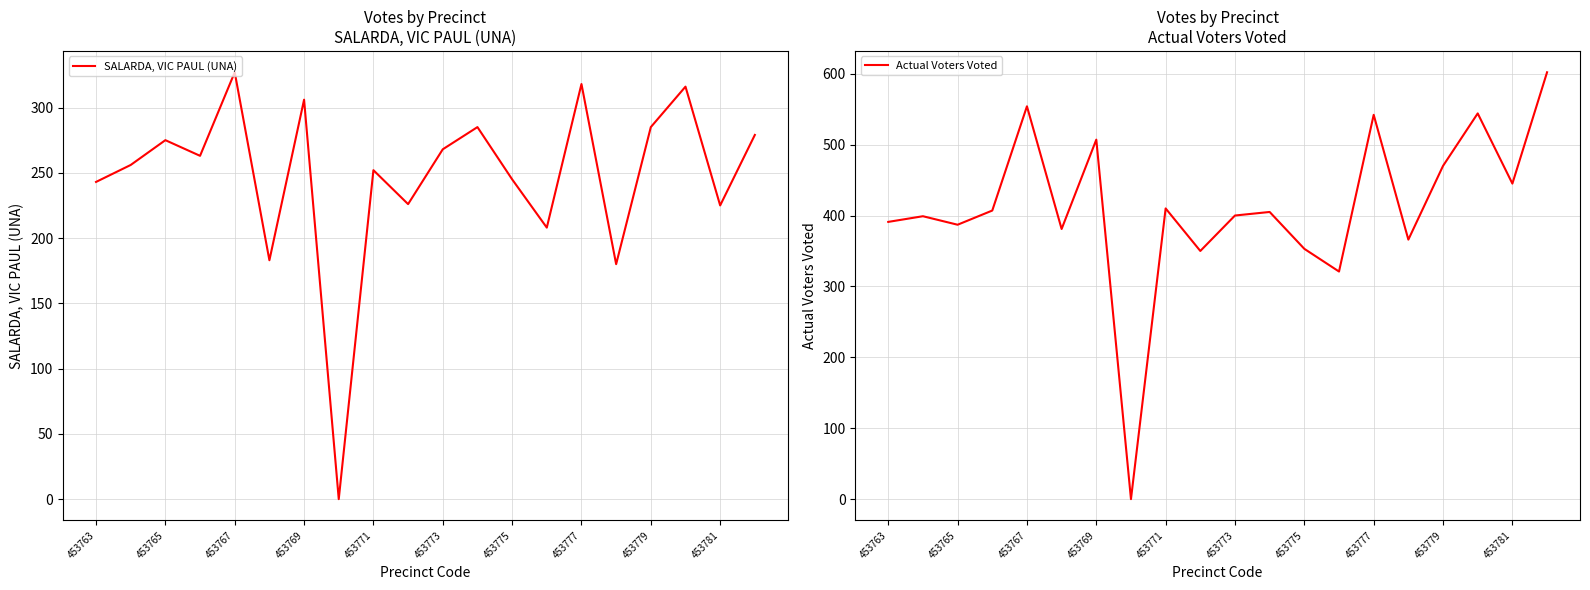

How many interior local peaks does the Actual Voters Voted series have?

7